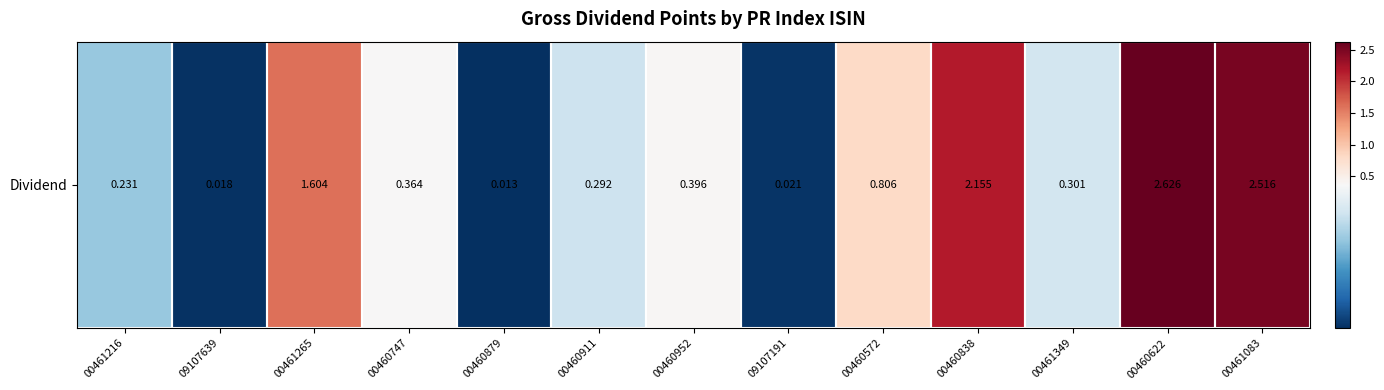

Reading left to right, extract all data points from this chart.

0.2	0.0	1.6	0.4	0.0	0.3	0.4	0.0	0.8	2.2	0.3	2.6	2.5